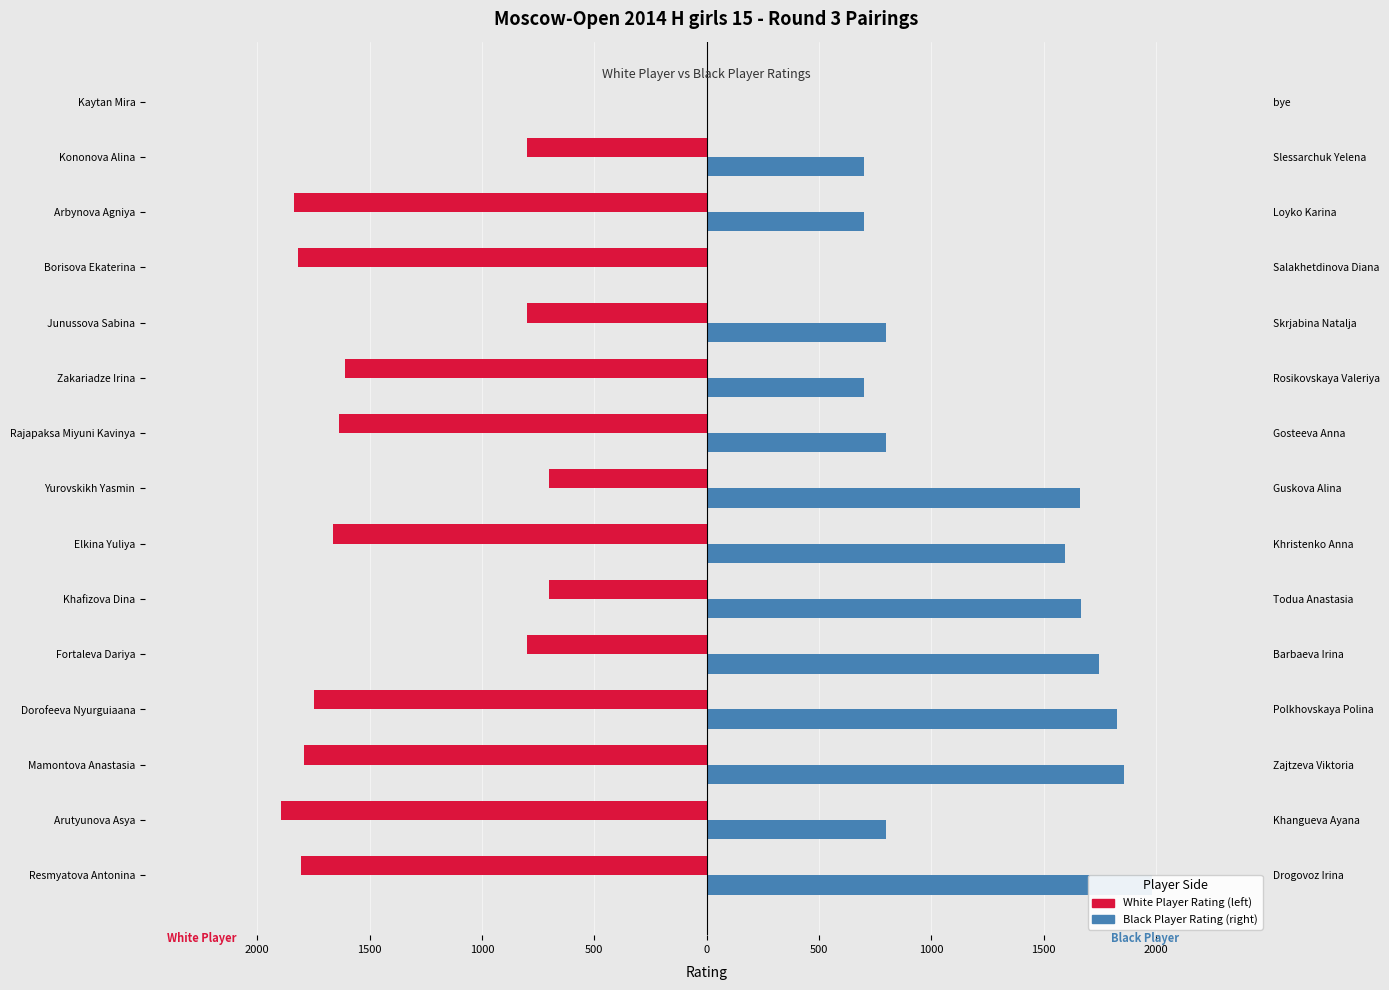

How many groups of bars are there?

15